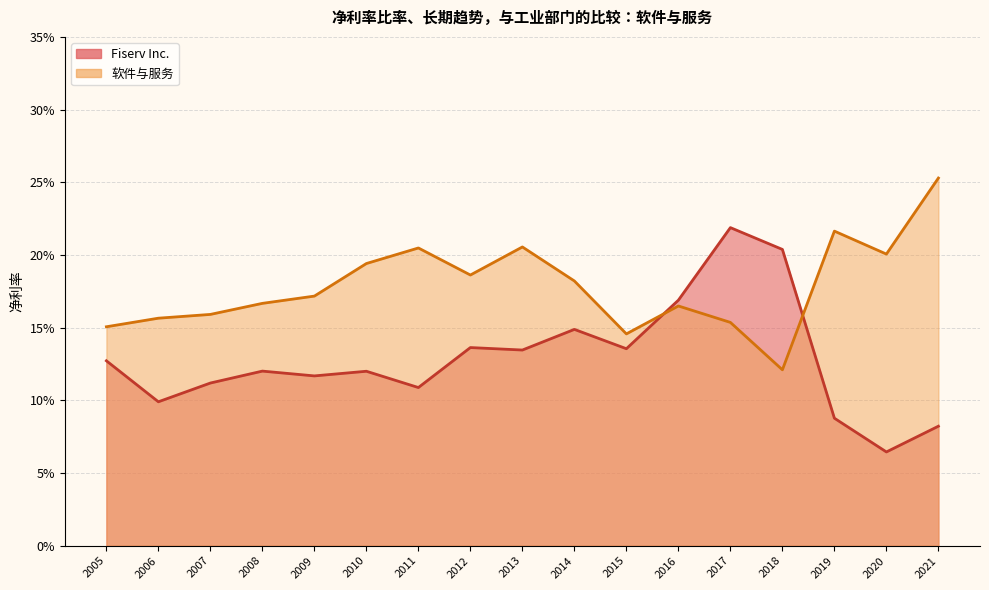

Does the chart have visible grid lines?

Yes